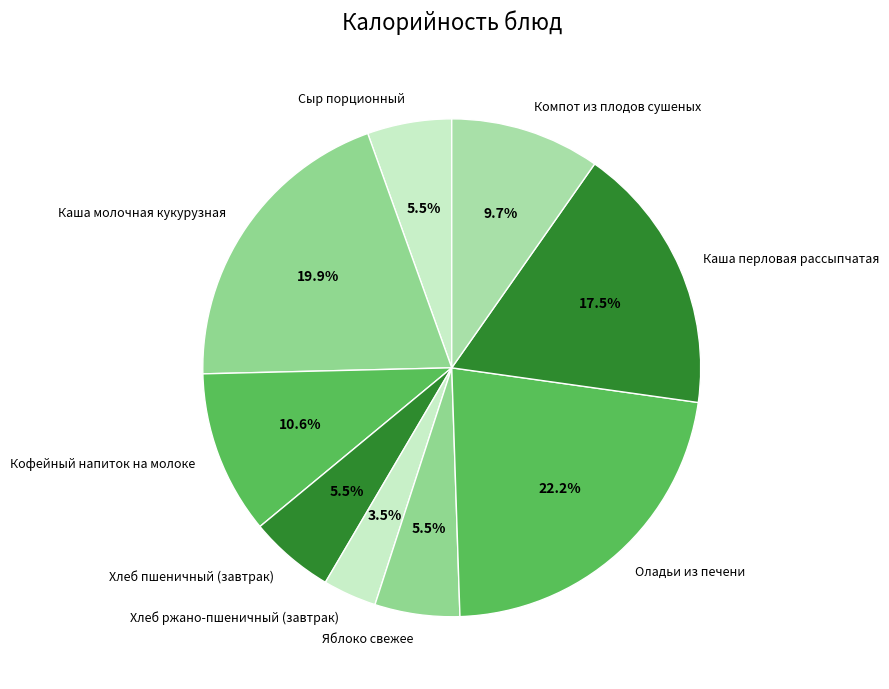

Does Хлеб ржано-пшеничный (завтрак) represent more than half of the total?

No